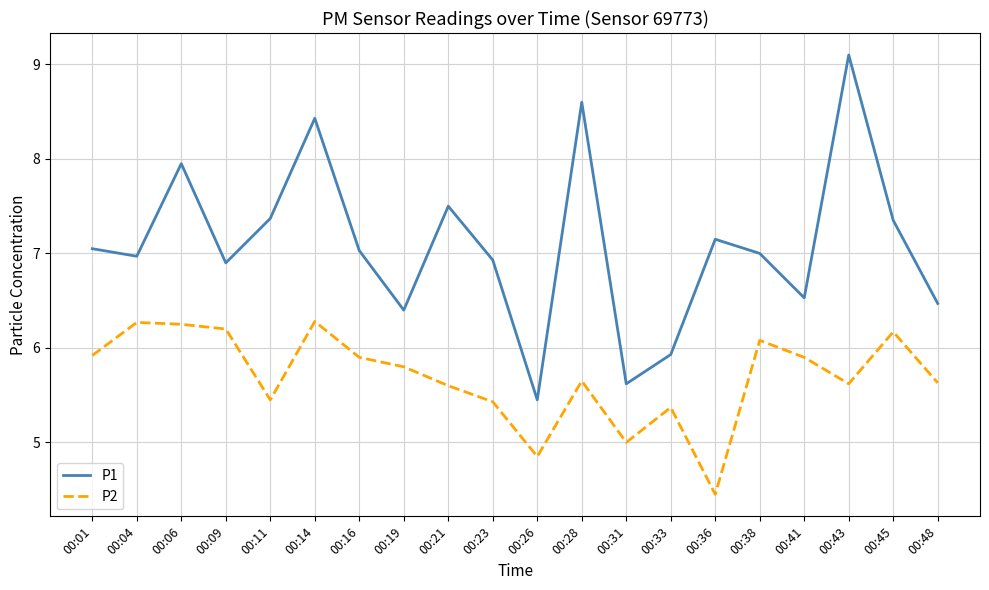

In P1, how many points are lower than both neighbors (excluding endpoints)?

6